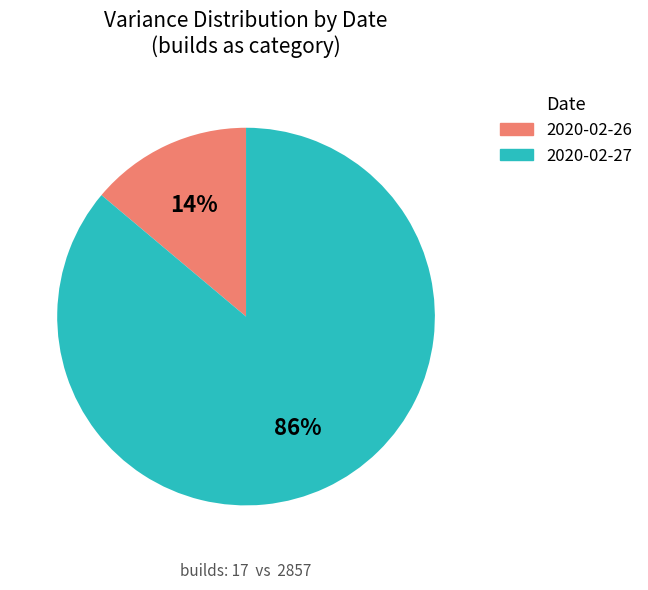

Is there a majority slice in this chart?

Yes